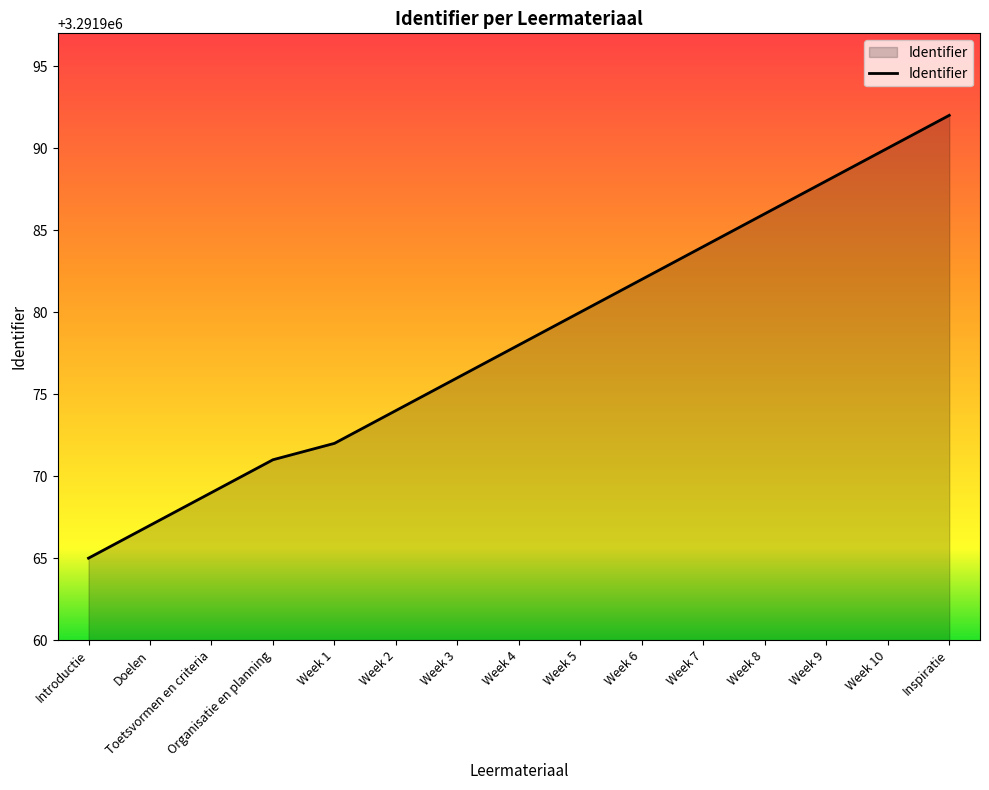

Does the chart display data point markers on the line(s)?

No